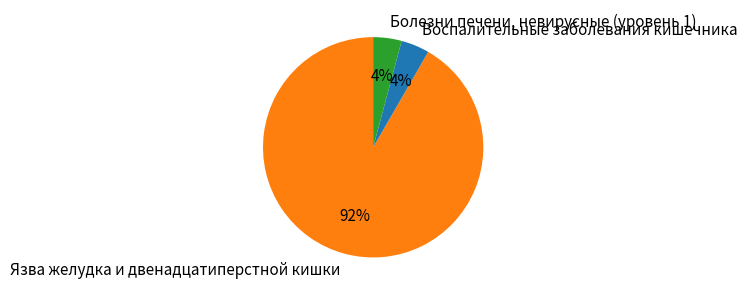

Is there any slice that represents more than half of the pie?

Yes